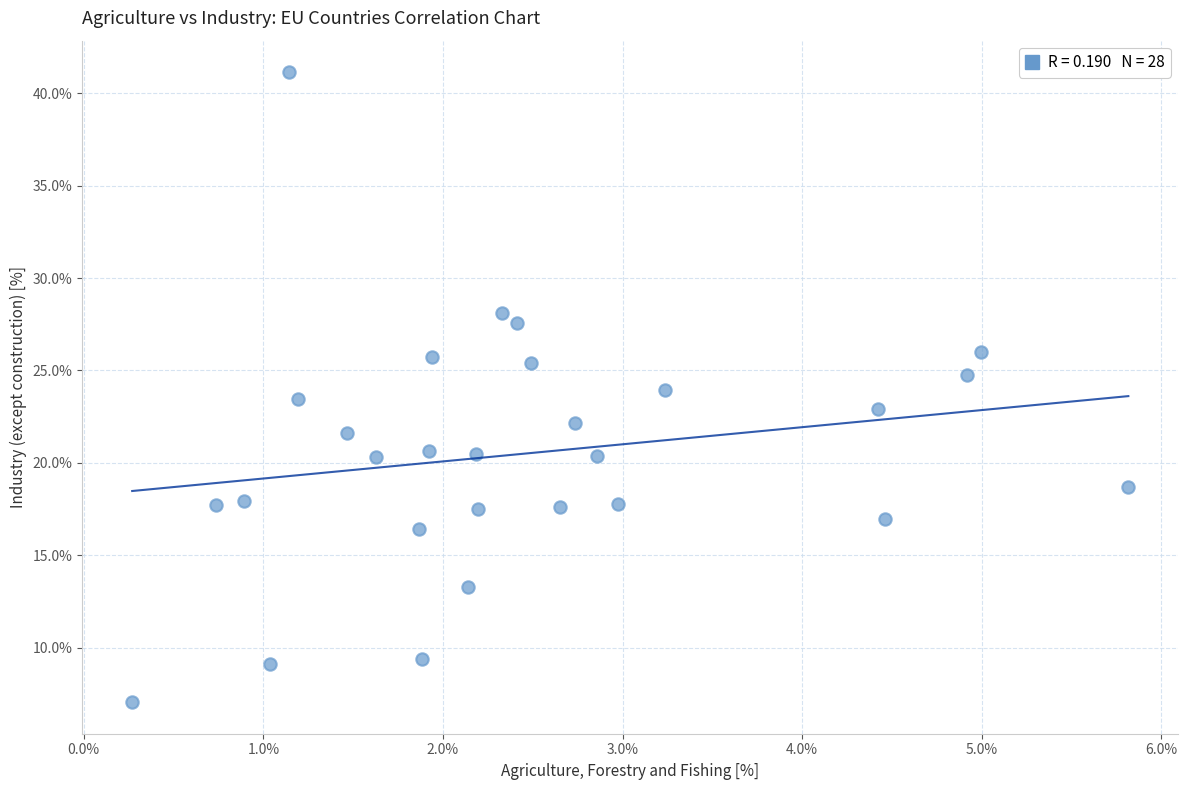

What is the range of X values (max minus min)?

5.5